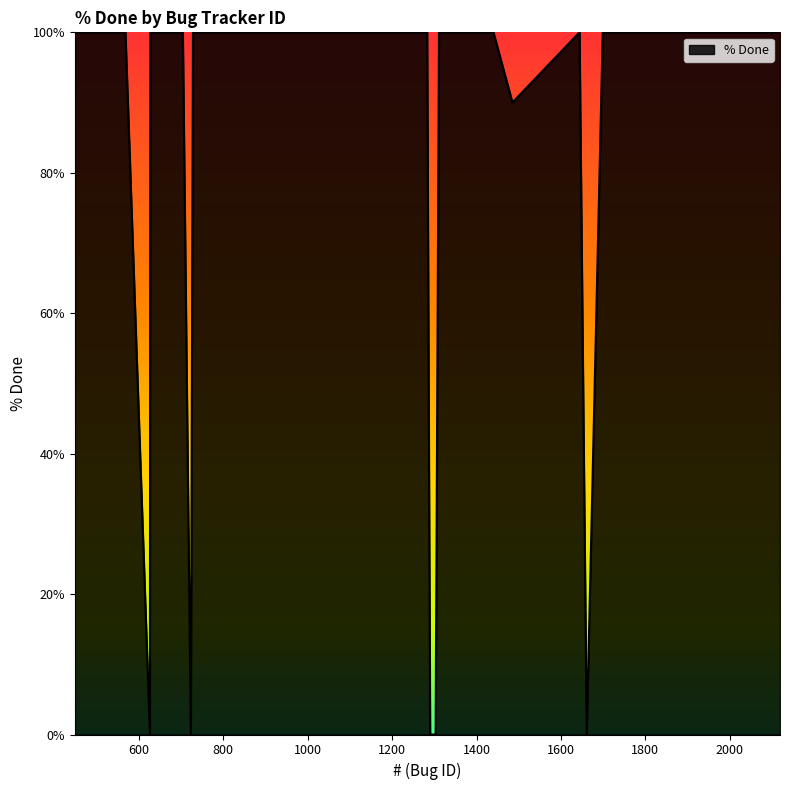

What is the greatest value displayed?

100